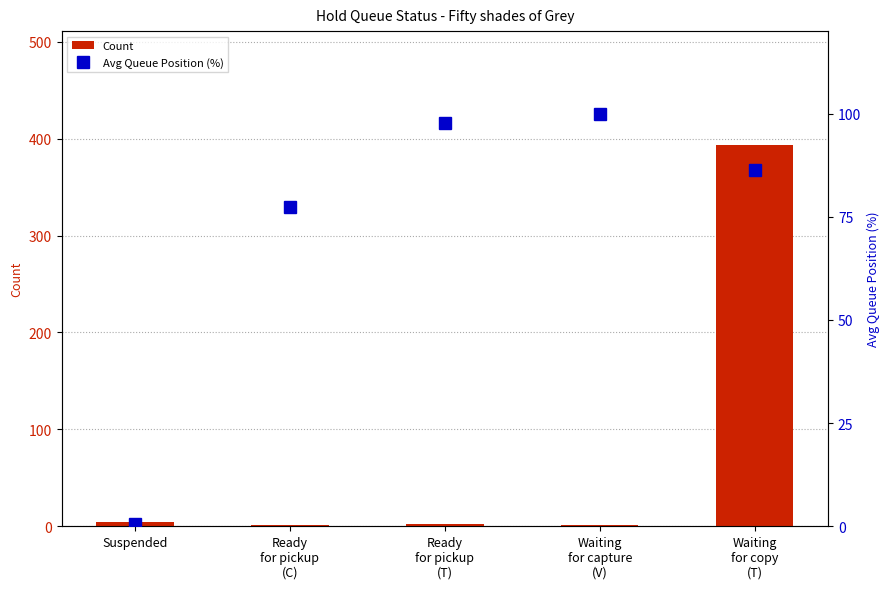

How many series are shown in this chart?

2